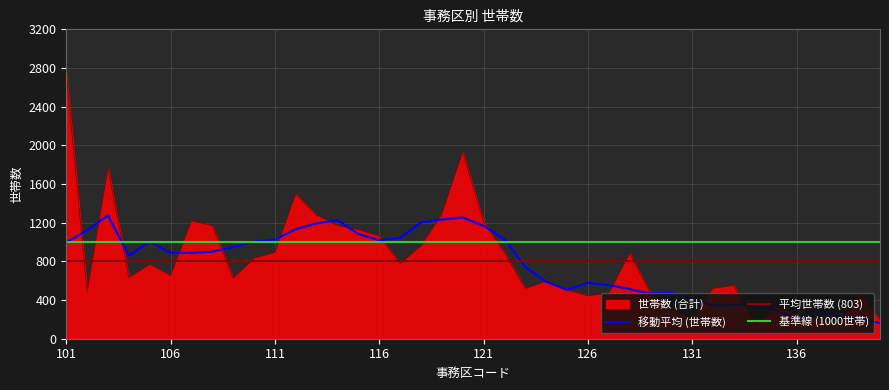

Which label corresponds to the largest value in the chart?

101